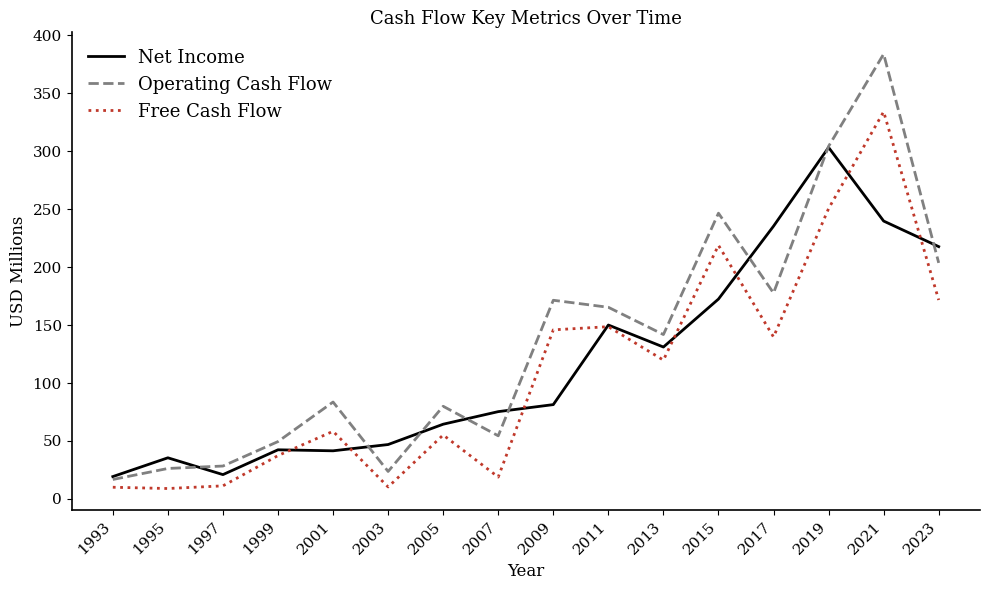

At which category is the sum across all series the highest?

2021